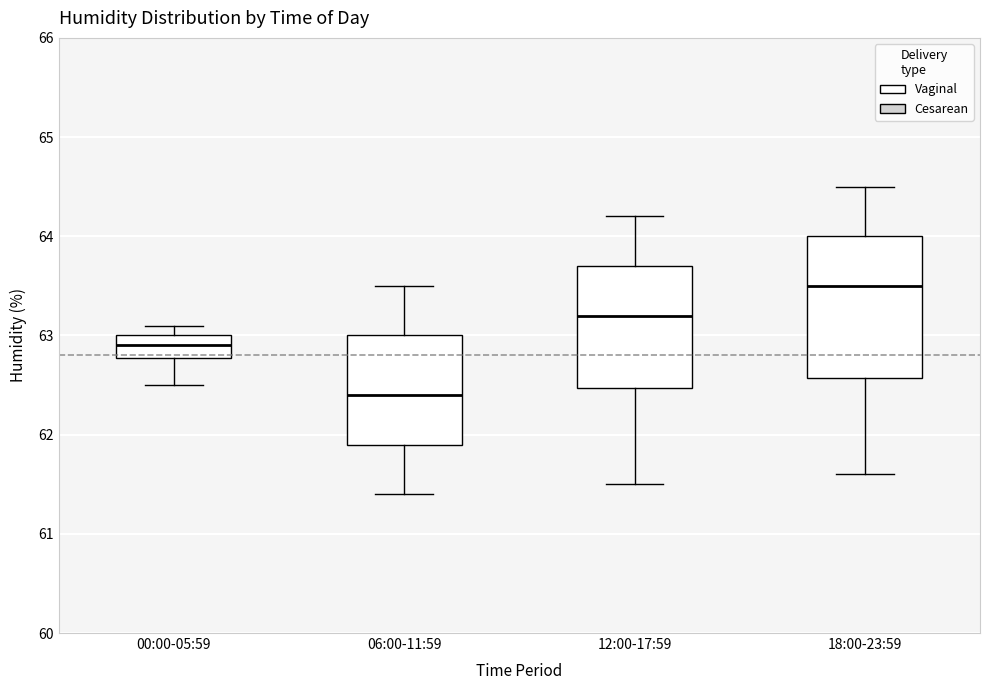

Which box has the highest median line?

18:00-23:59